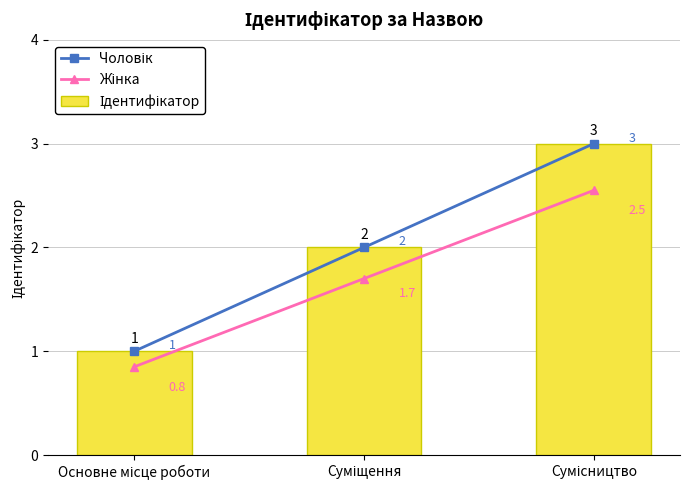

What is the spread (max minus min) of values at Суміщення?

0.3